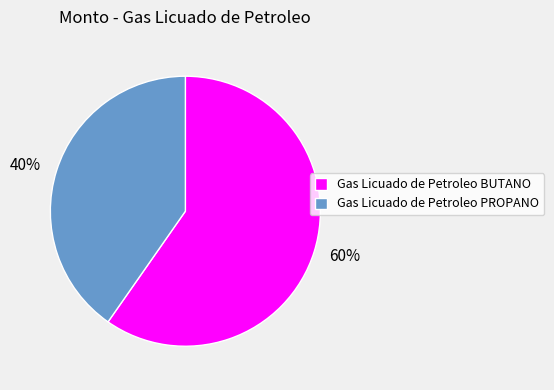

To the nearest percent, what is the average slice percentage?

50%